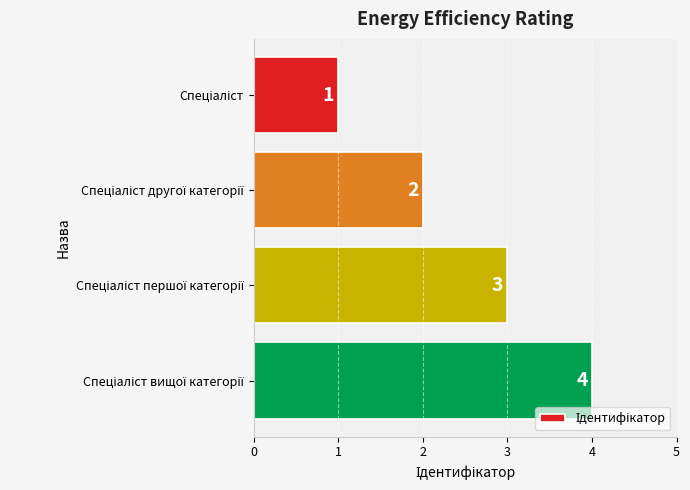

What is the value of the 4th bar from the top?

4